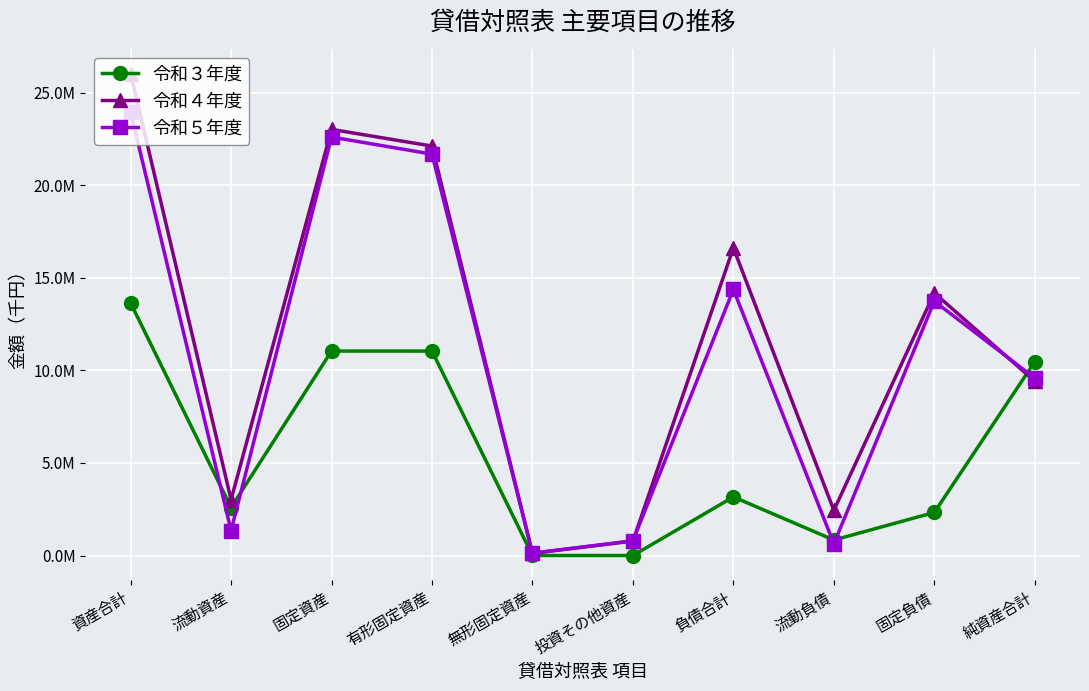

Is this an area chart (filled region under the line)?

No